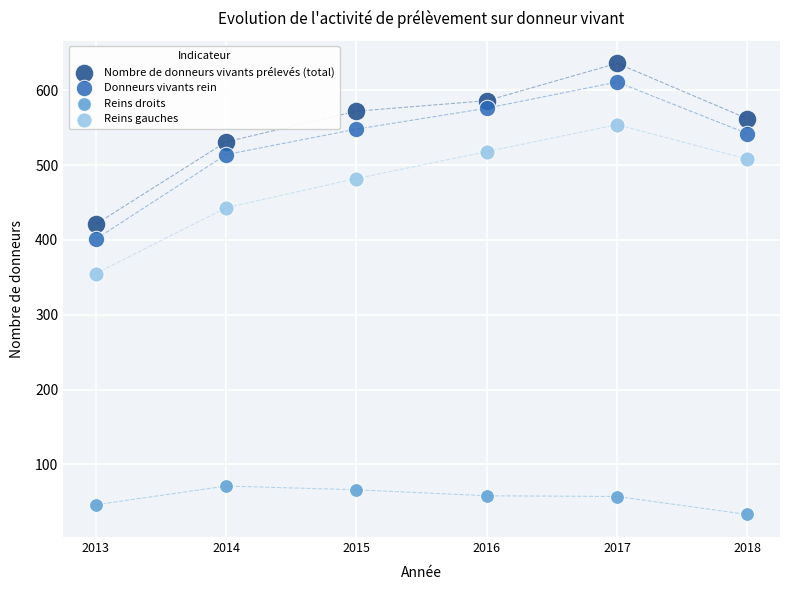

Which series has the largest Y range (max minus min)?

Nombre de donneurs vivants prélevés (total)